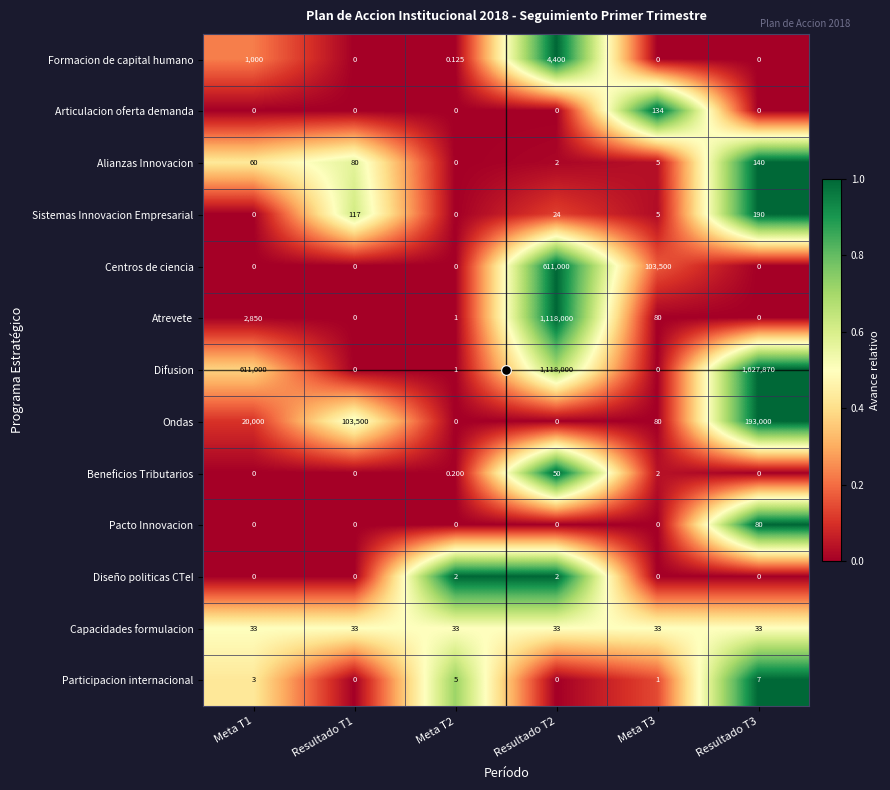

How many distinct data groups are displayed?

13